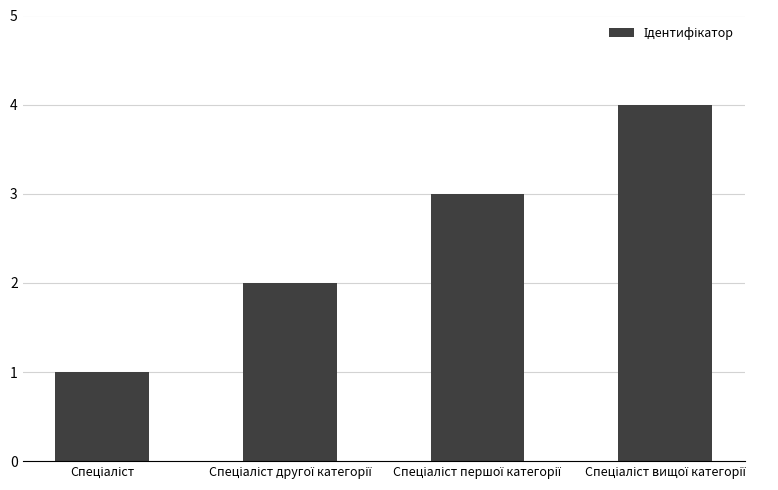

What is the difference between the maximum and minimum values?

3